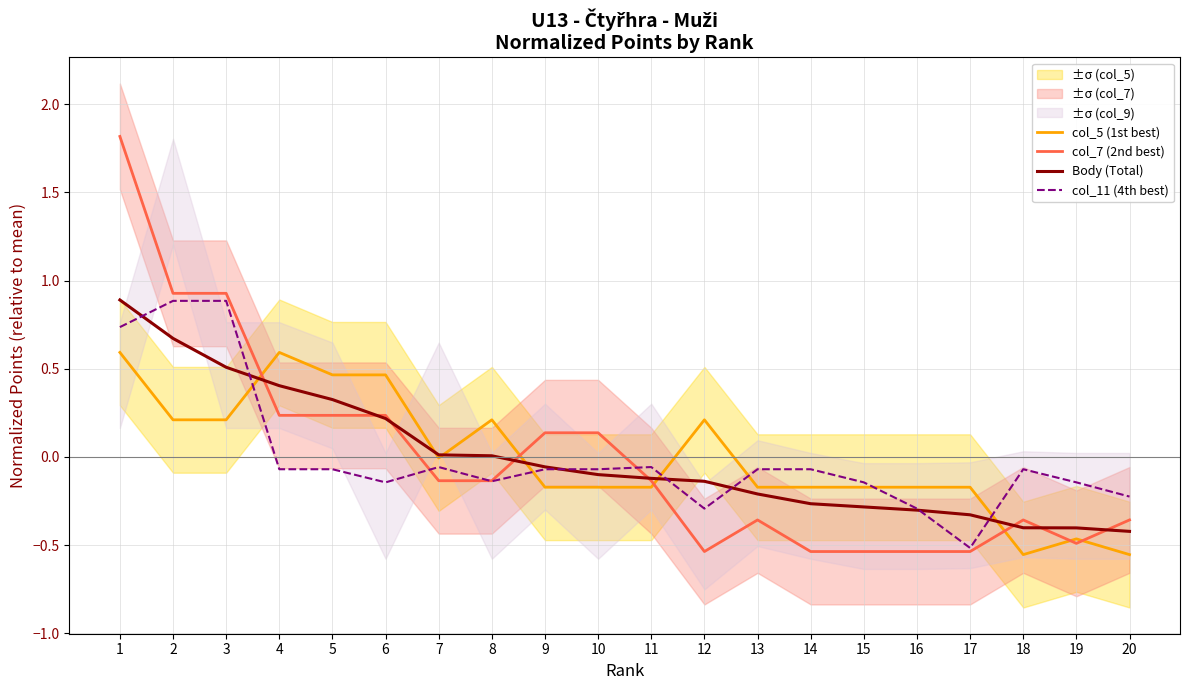

What is the difference between the highest and lowest values at 3?

0.7